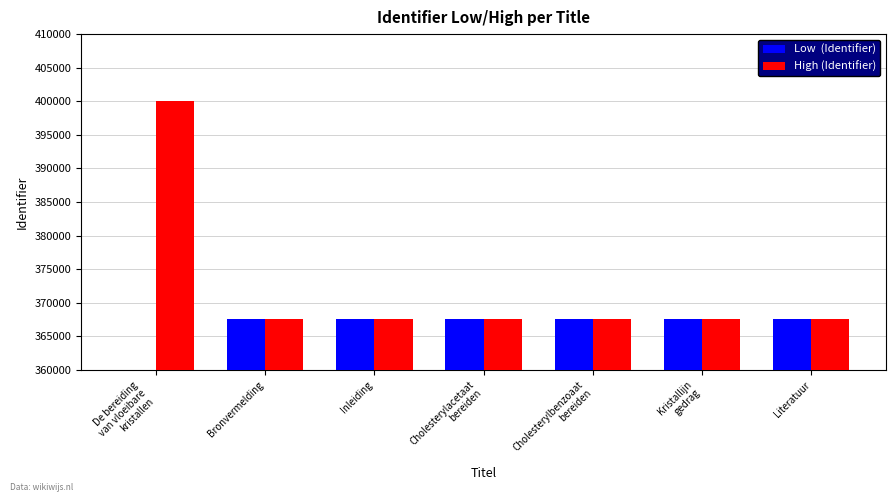

Between Cholesterylacetaat
bereiden and Literatuur, which is larger?

Literatuur